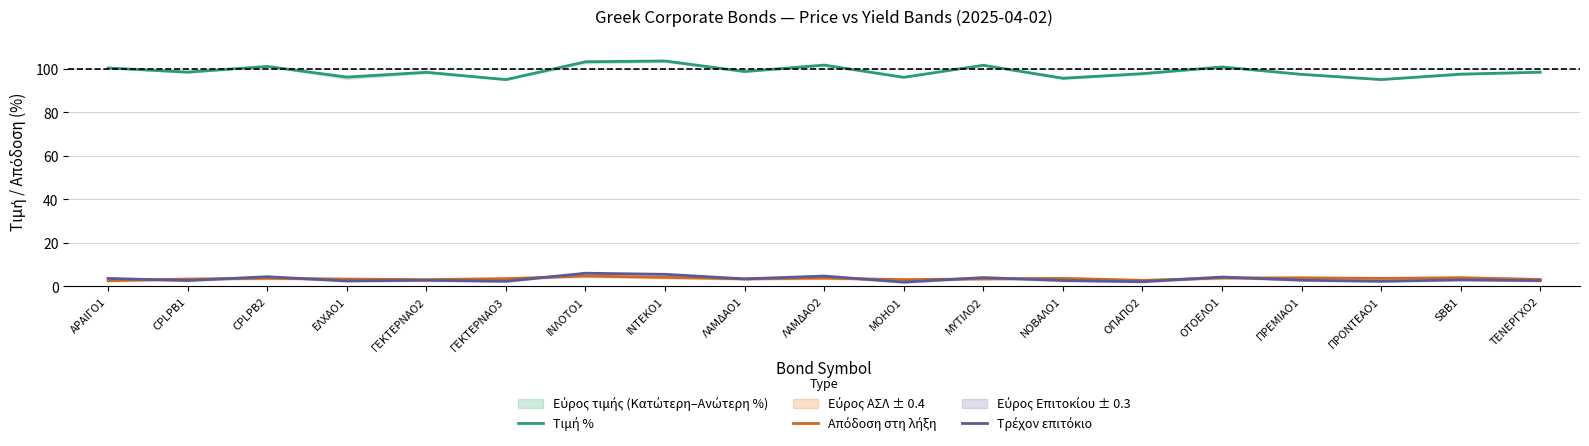

The value of Τρέχον επιτόκιο at ΛΑΜΔΑΟ1 is 3.4. True or false?

True